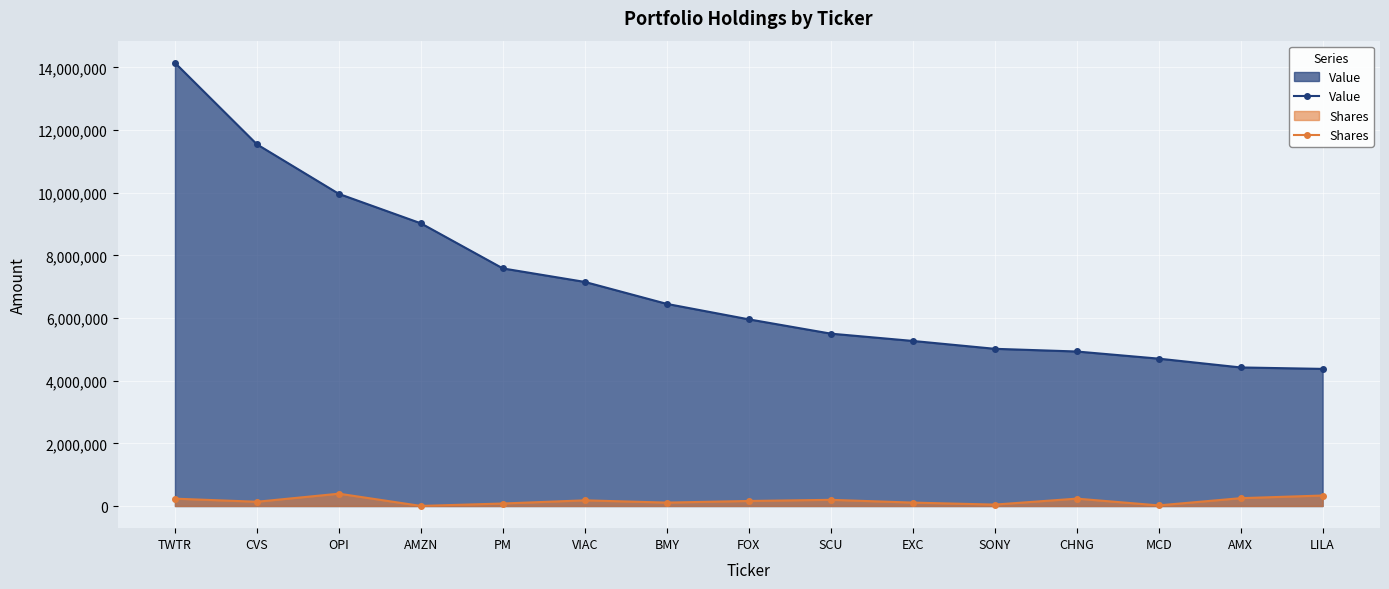

What is the spread (max minus min) of values at CHNG?

4695538